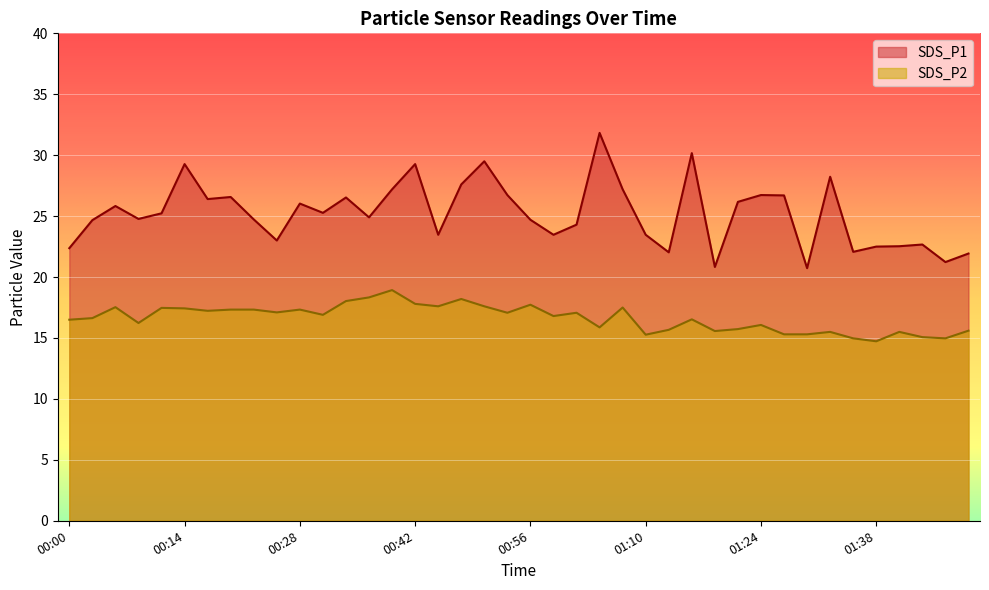

True or false: SDS_P2 has more than 0 points higher than both neighbors.

True